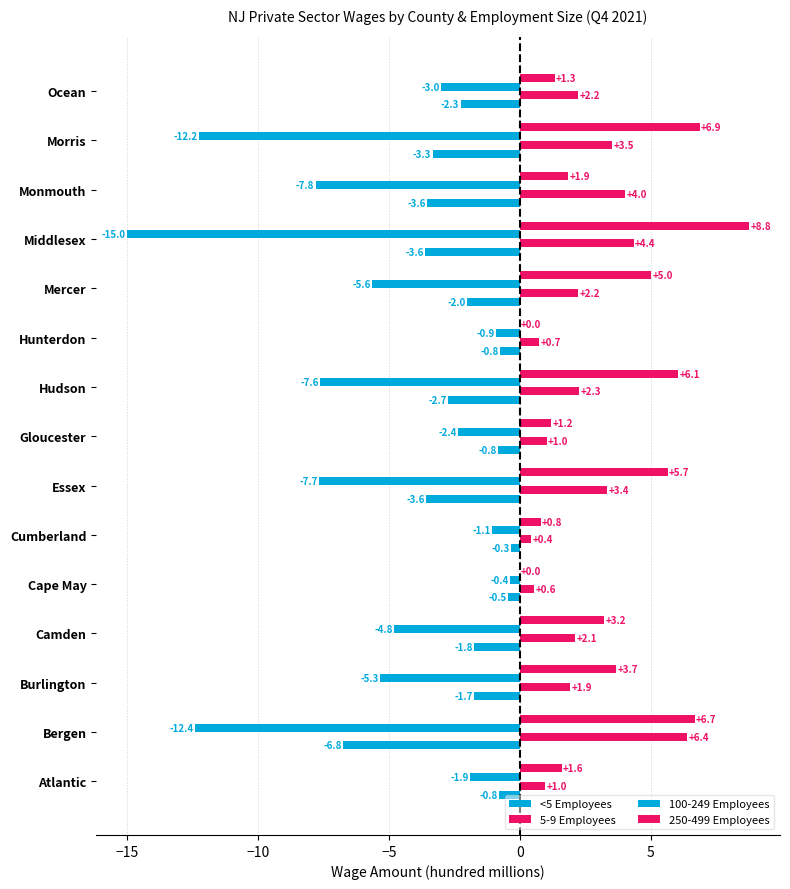

How many series are shown in this chart?

4